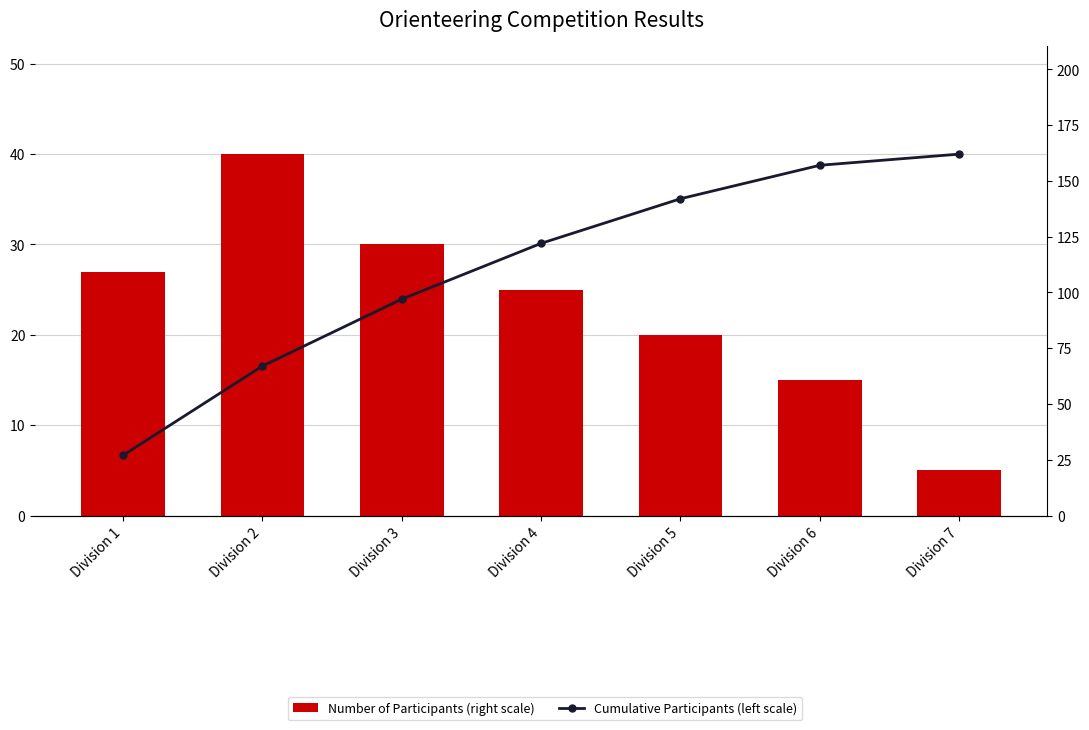

Which has a higher value, Division 1 or Division 3?

Division 3